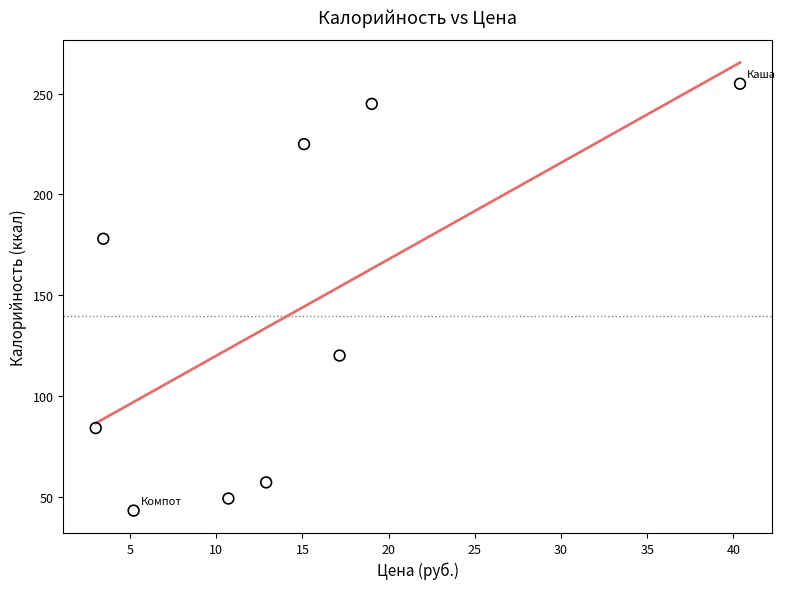

What is the average Y value?

140